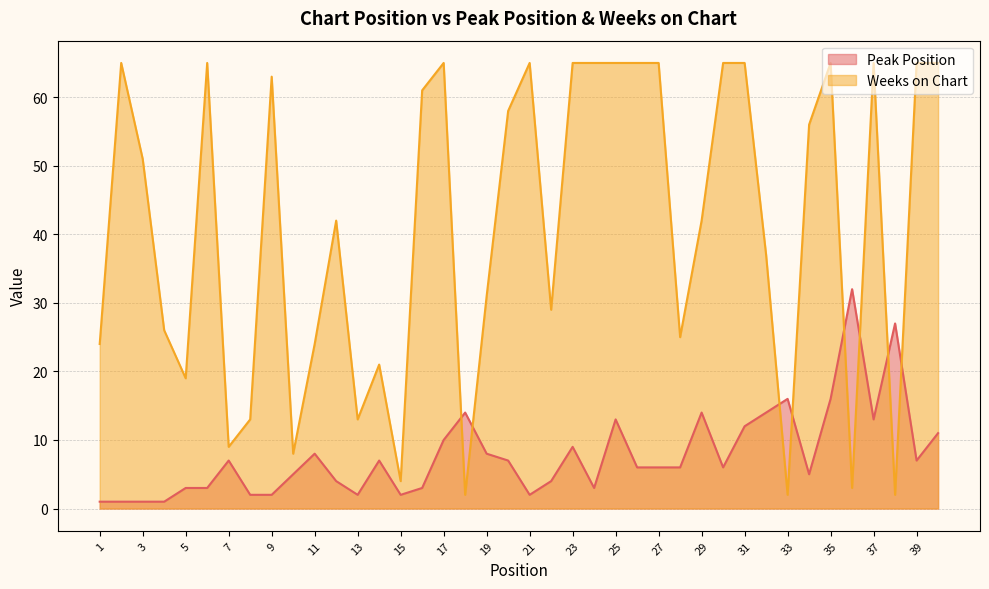

What is the difference between the Peak Position values at 33 and 27?

10